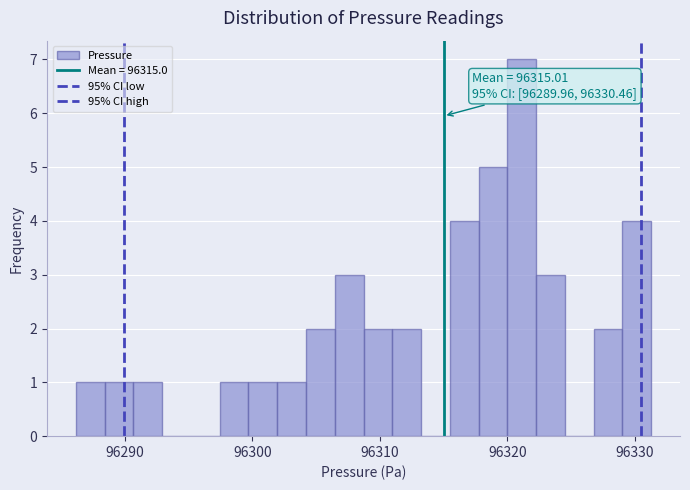

Read against the x-axis, roughly where is the centre of the tallest bar?

96321